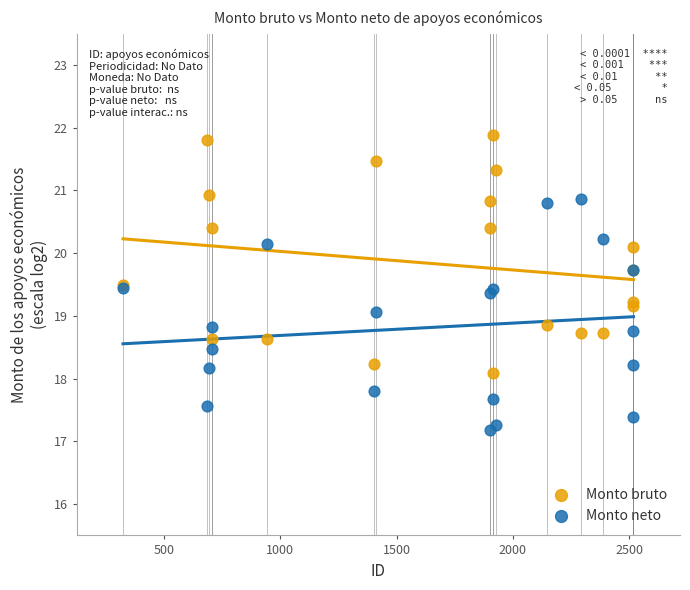

What is the X range (max minus min) for the scatter plot?

2195.0